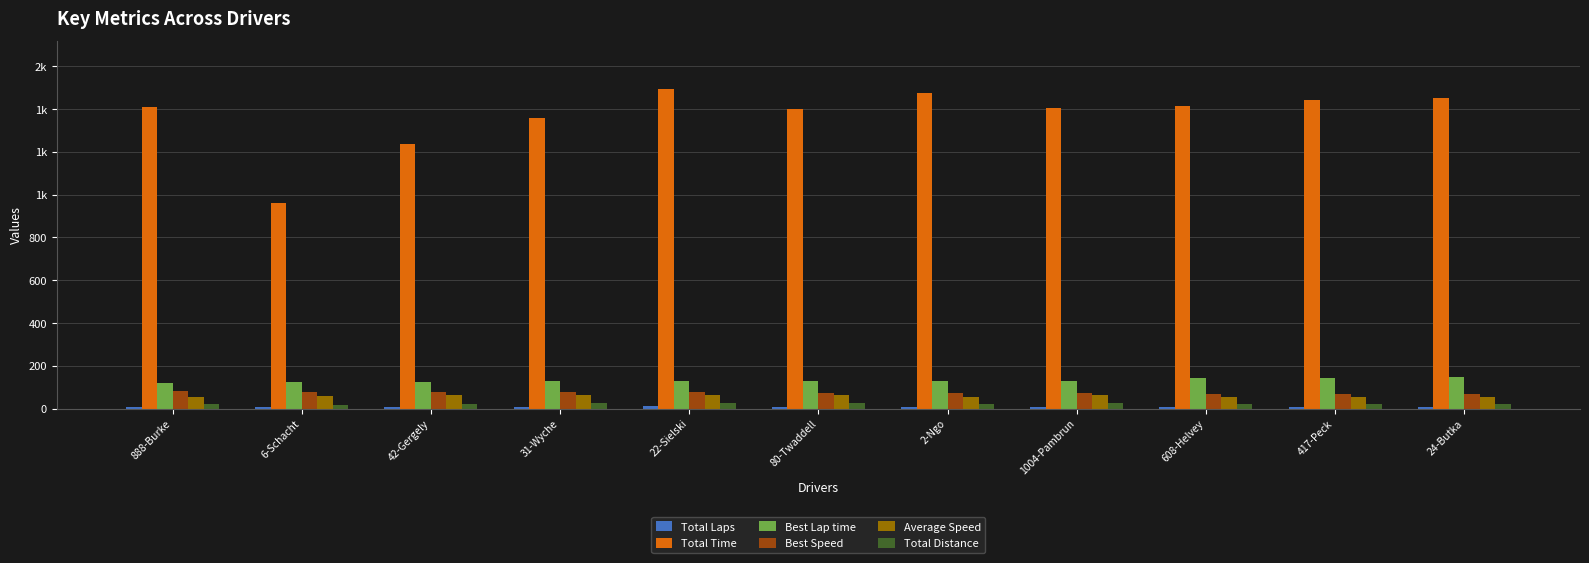

What is the total value across all series at 6-Schacht?

1244.8